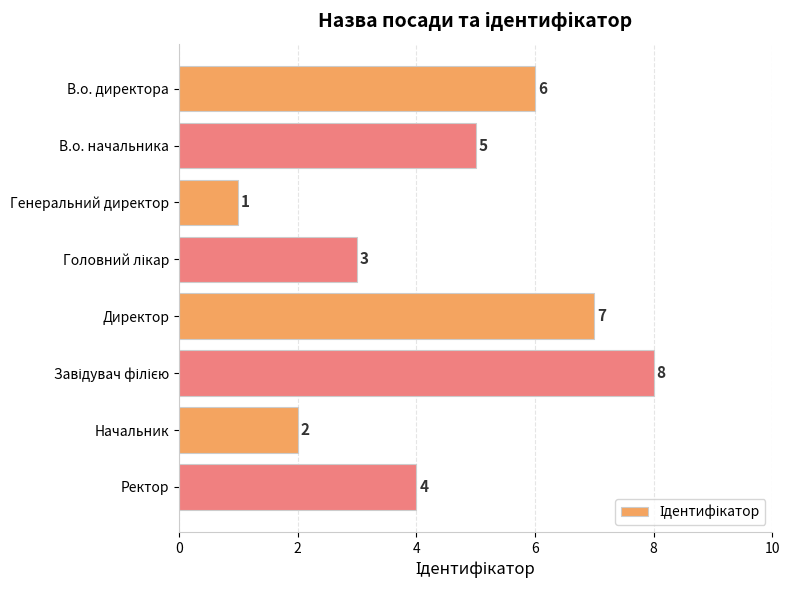

Reading top to bottom, list all the values displayed in this chart.

6	5	1	3	7	8	2	4